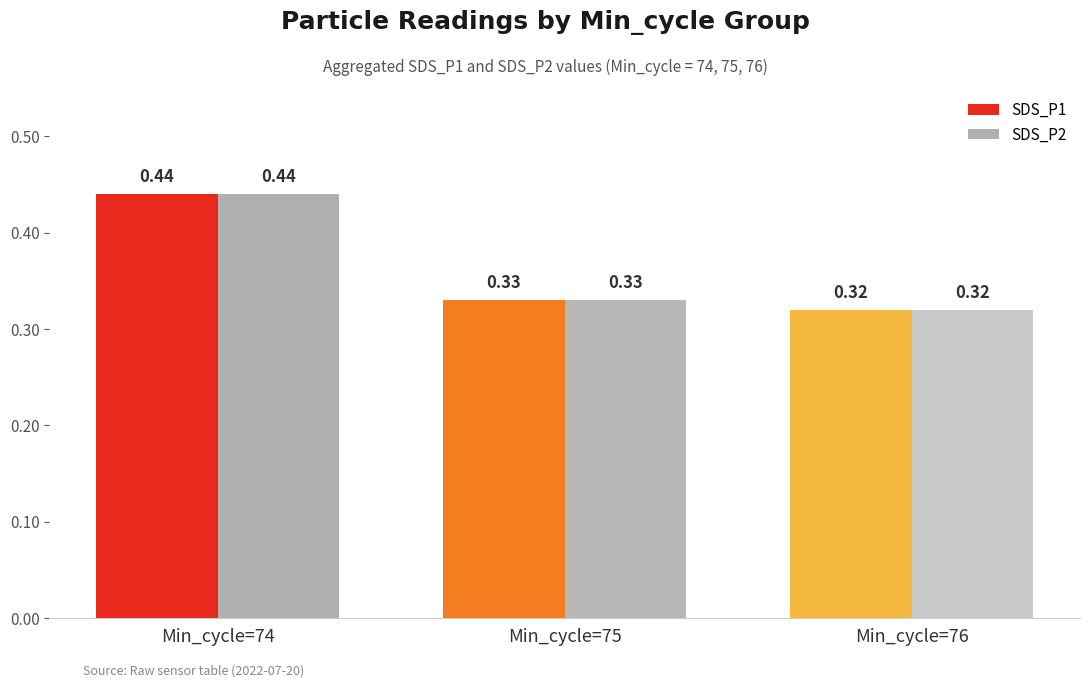

At which label does SDS_P2 reach its minimum?

Min_cycle=76